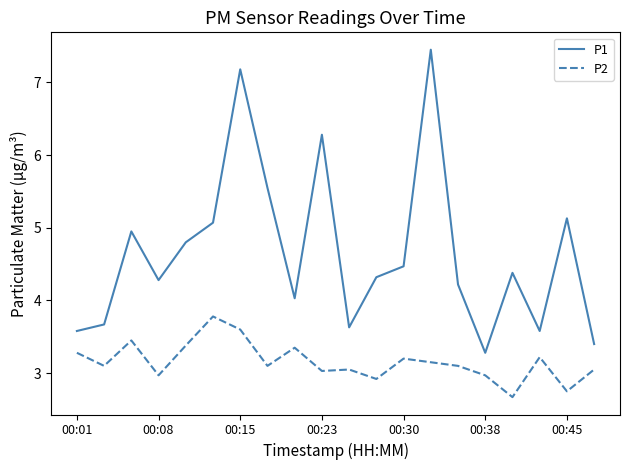

List the series in order of their peak value, lowest first.

P2, P1